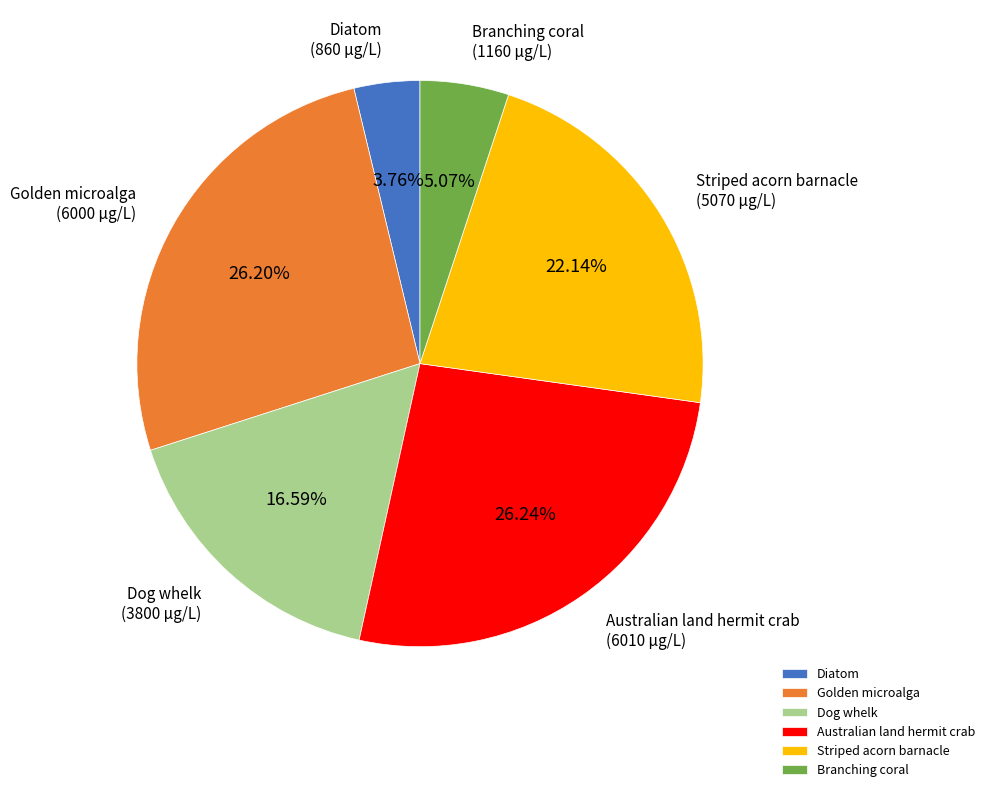

What percentage is the Striped acorn barnacle slice, to the nearest percent?

22%